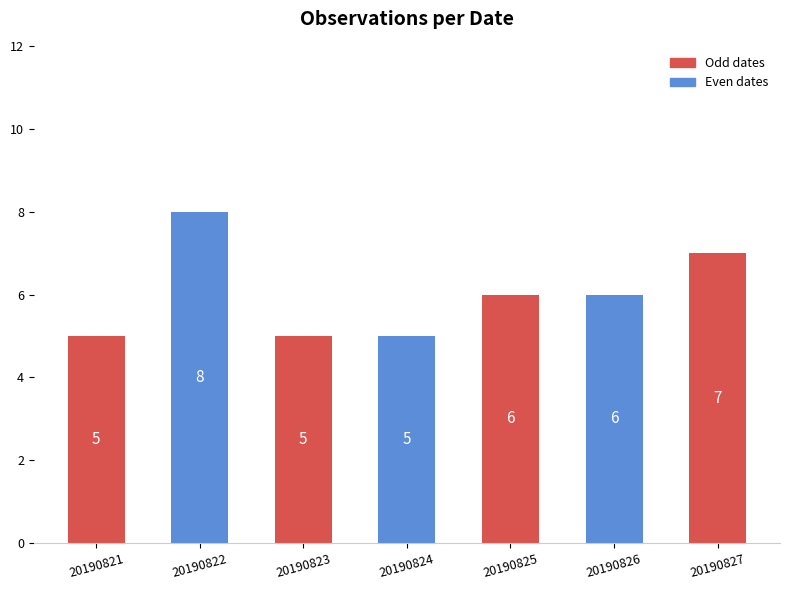

What is the change in value from 20190824 to 20190827?

+2